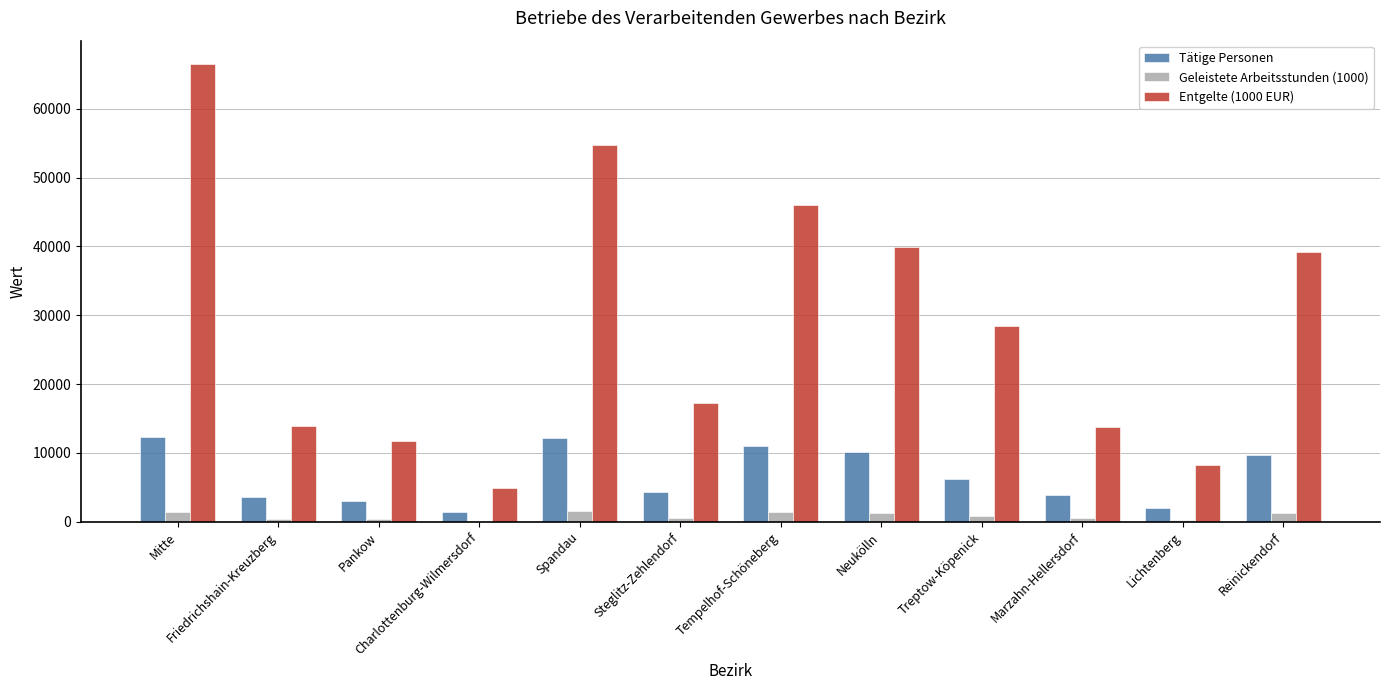

Which label corresponds to the largest value in the chart?

Mitte